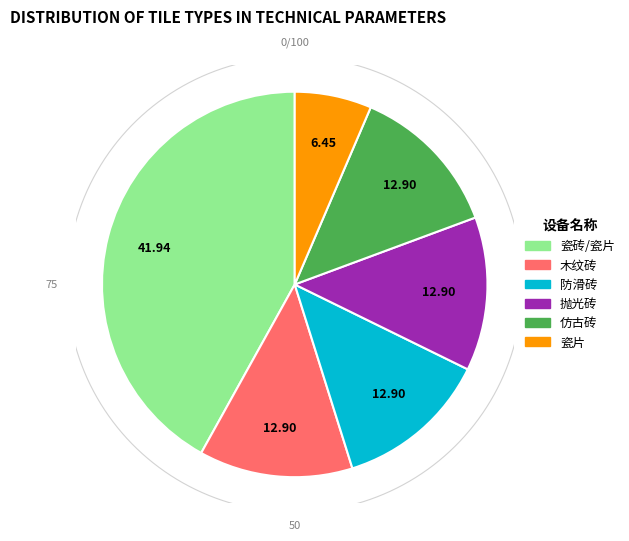

Which has a higher value, 瓷砖/瓷片 or 防滑砖?

瓷砖/瓷片